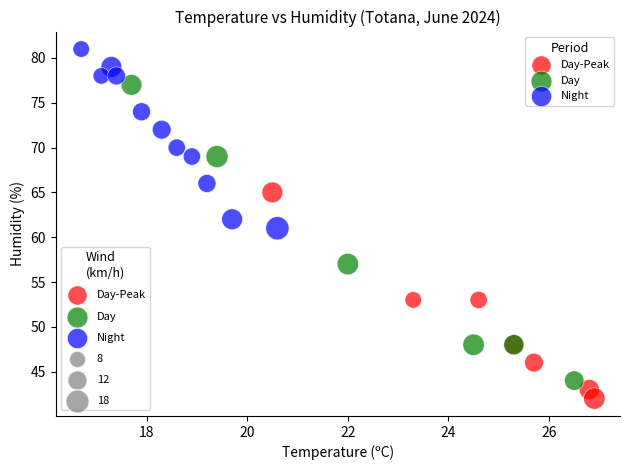

Which series contains the highest Y value?

Night